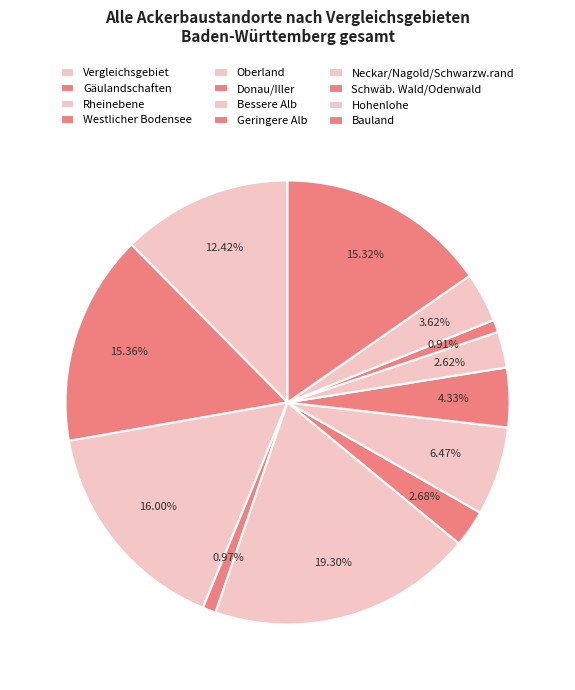

Count the number of slices in the pie.

12